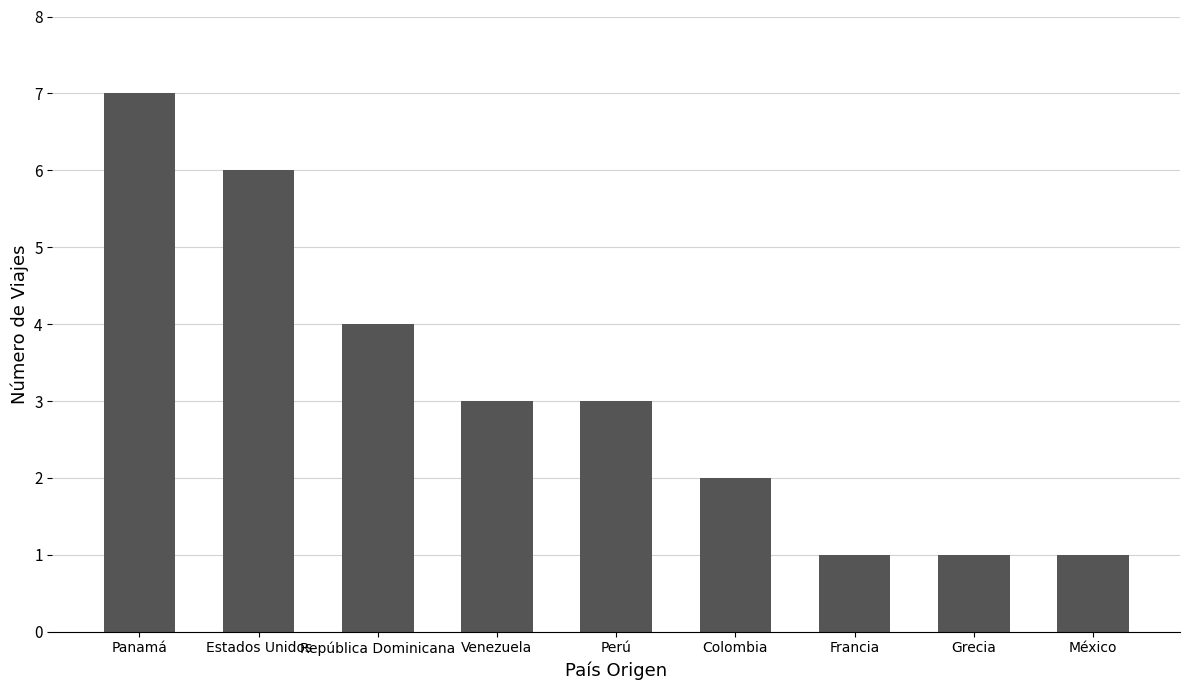

How many bars are there in total?

9